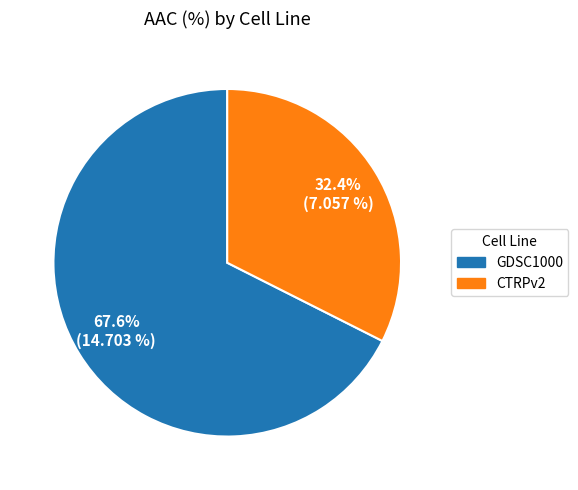

What is the smallest slice in the pie chart?

CTRPv2